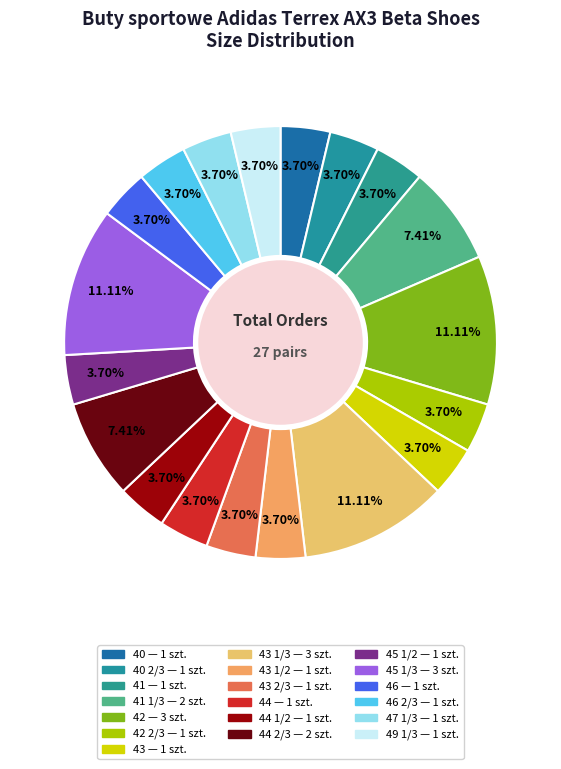

To the nearest percent, what is the average slice percentage?

5%